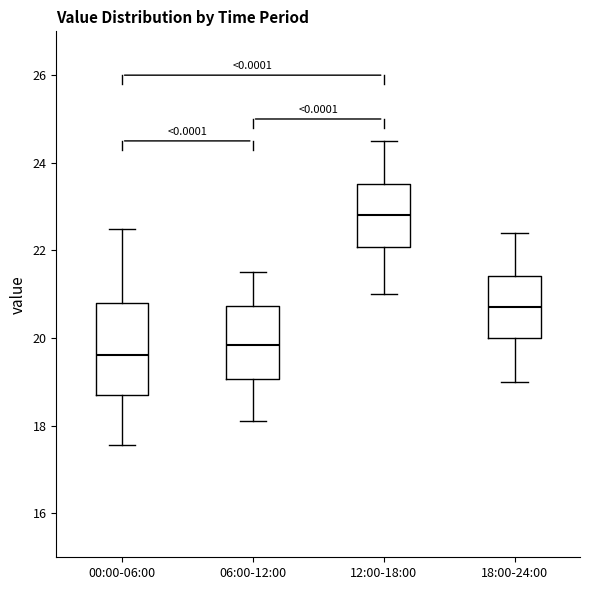

Reading left to right, transcribe this box plot: for each box, give where its median line is, the range the box spans, and where its two whiskers end, as read against the y-axis. The values are not printed on the chart, so give them approximately, as read against the axis.

00:00-06:00: median 19.6, box 18.8 to 20.8, whiskers 17.6 to 22.6
06:00-12:00: median 19.8, box 19.0 to 20.8, whiskers 18.2 to 21.6
12:00-18:00: median 22.8, box 22.0 to 23.6, whiskers 21.0 to 24.6
18:00-24:00: median 20.8, box 20.0 to 21.4, whiskers 19.0 to 22.4